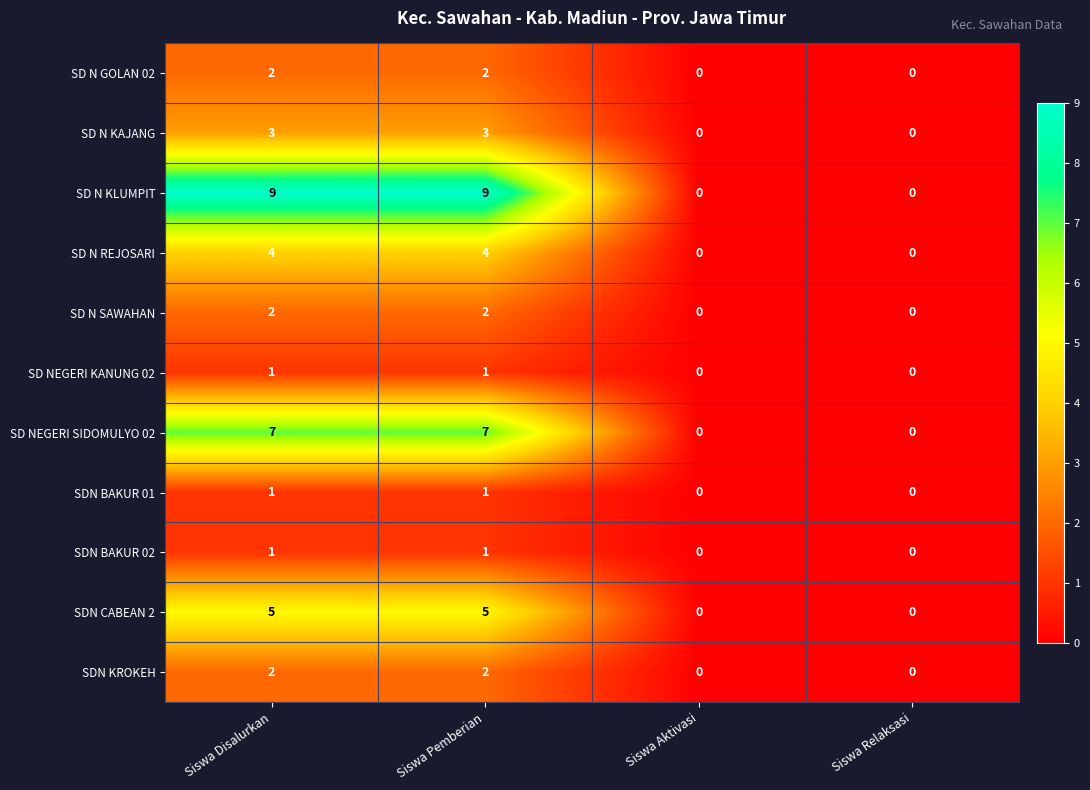

Which series has the largest total across all categories?

SD N KLUMPIT